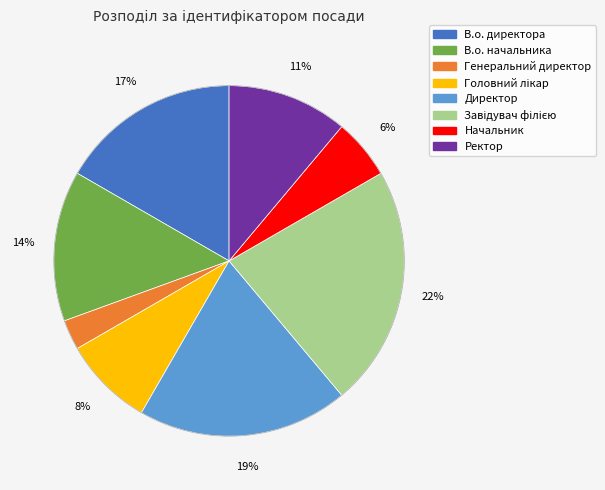

Is it true that В.о. директора is 17% of the pie?

True